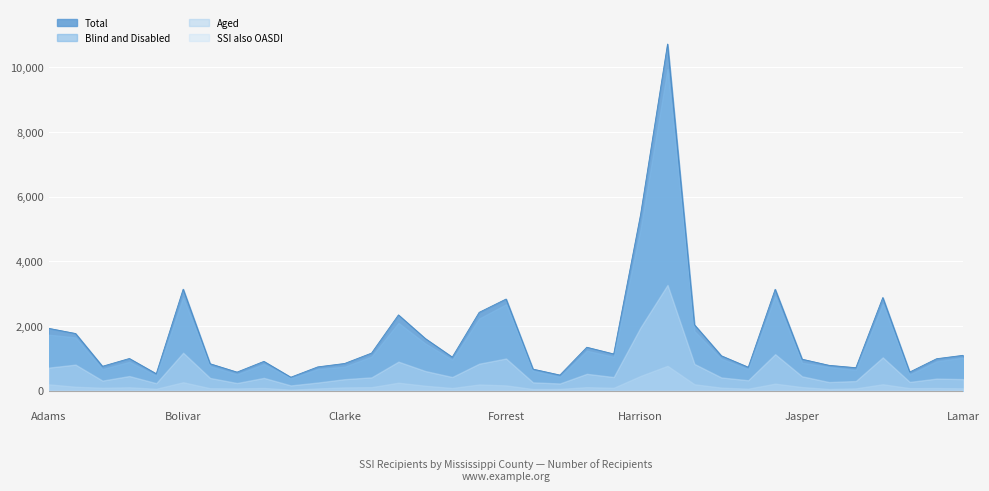

What are all the series names shown in the legend?

Total, Blind and Disabled, Aged, SSI also OASDI